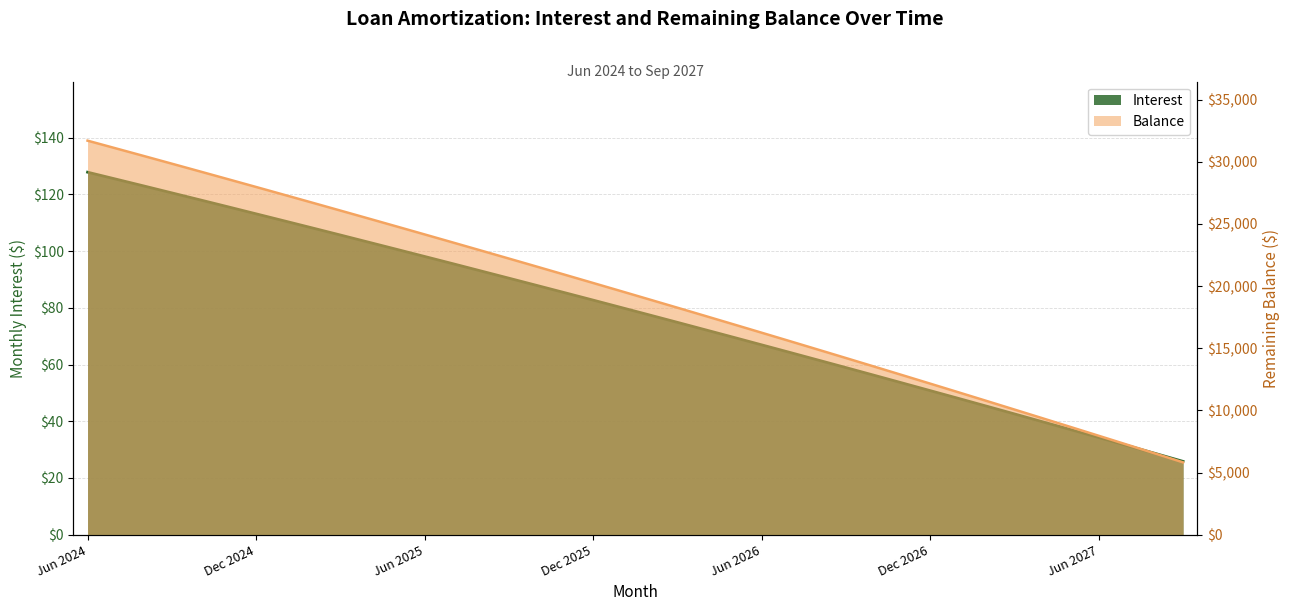

List the series in order of their overall mean, highest first.

Balance, Interest